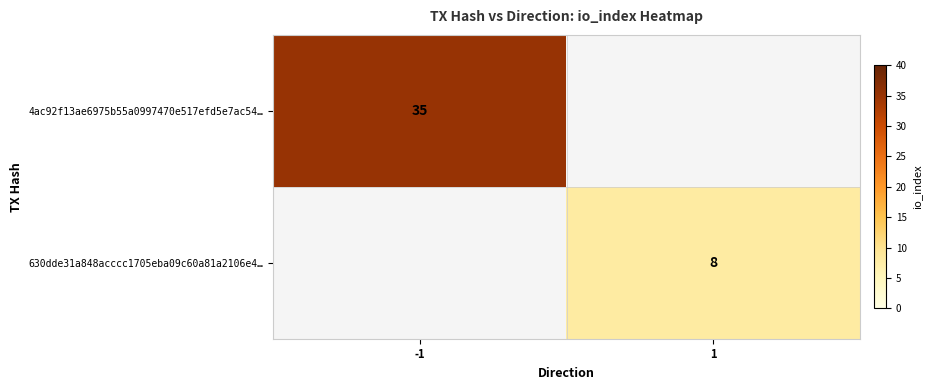

How many series are shown in this chart?

2